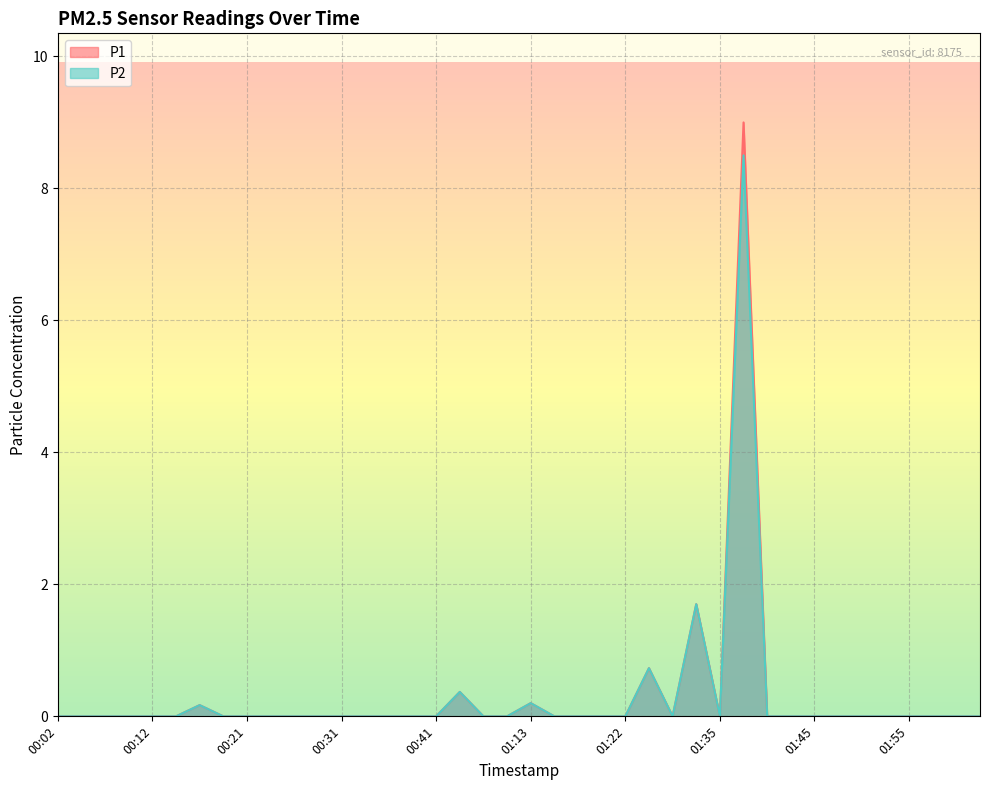

Rank the series by their maximum value, from highest to lowest.

P1, P2